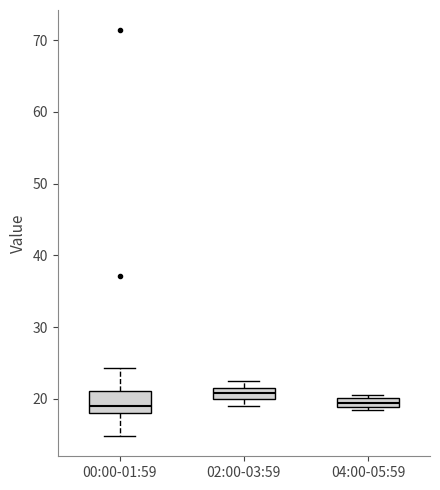

Which box is the tallest, from its lower edge to its upper edge?

00:00-01:59